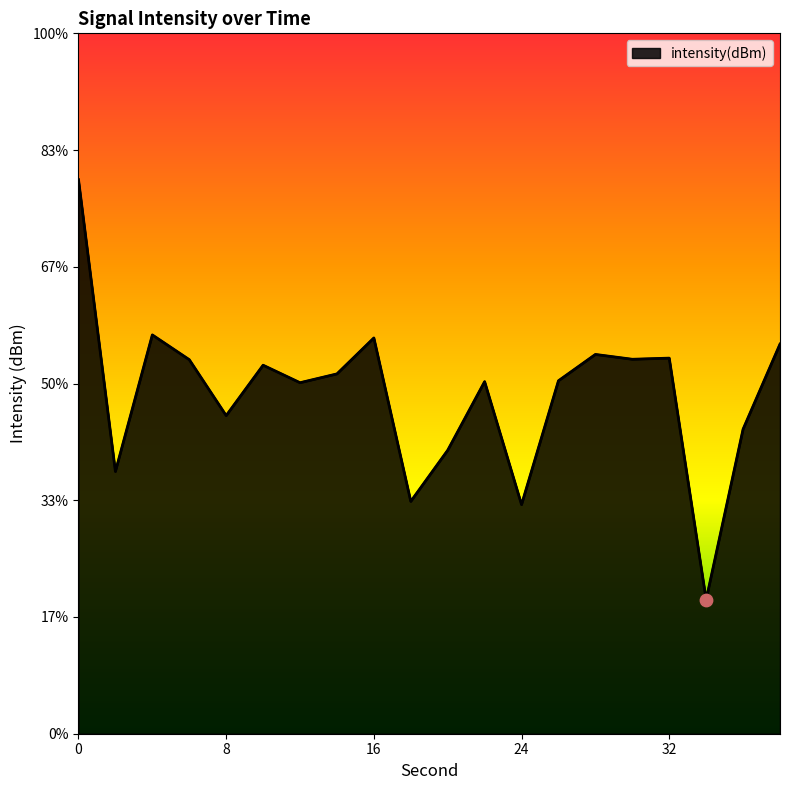

Between 20 and 28, which is larger?

28